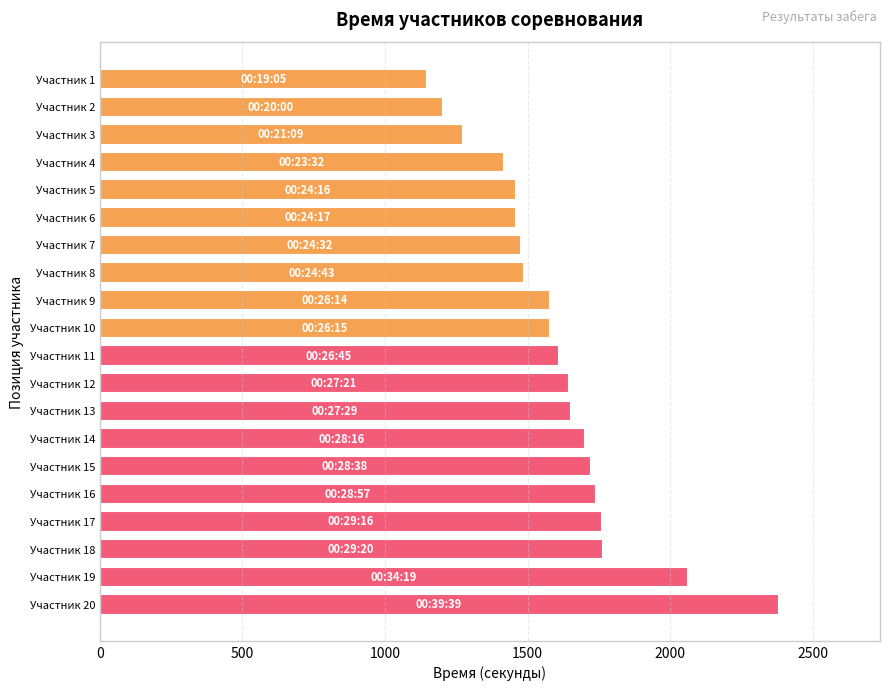

Which category has the highest value across all series?

Участник 20